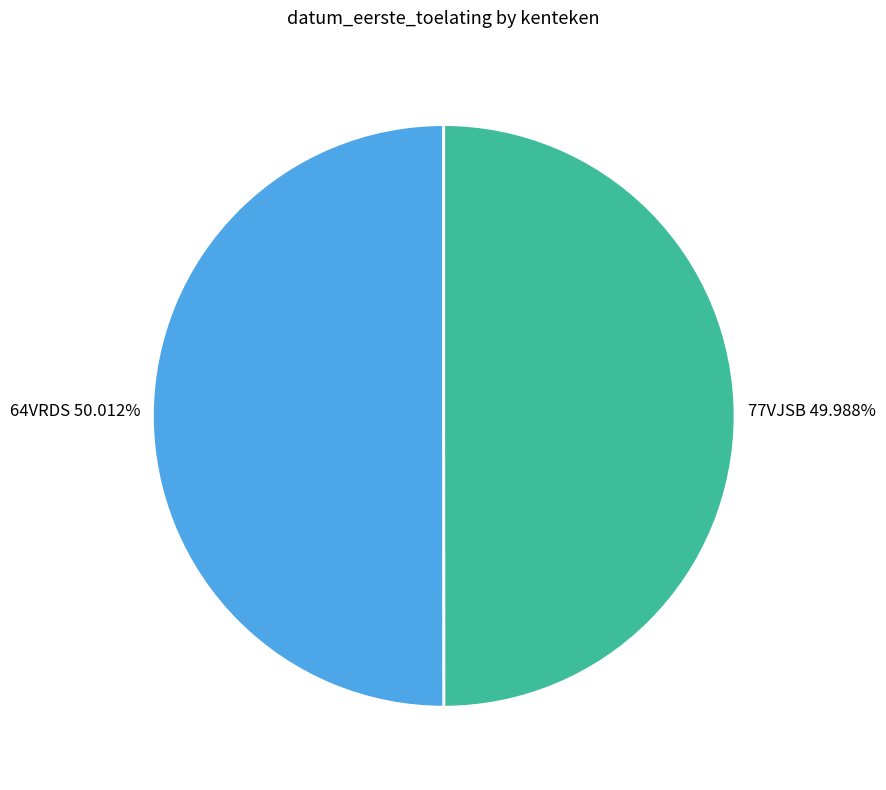

How many segments does this pie chart have?

2